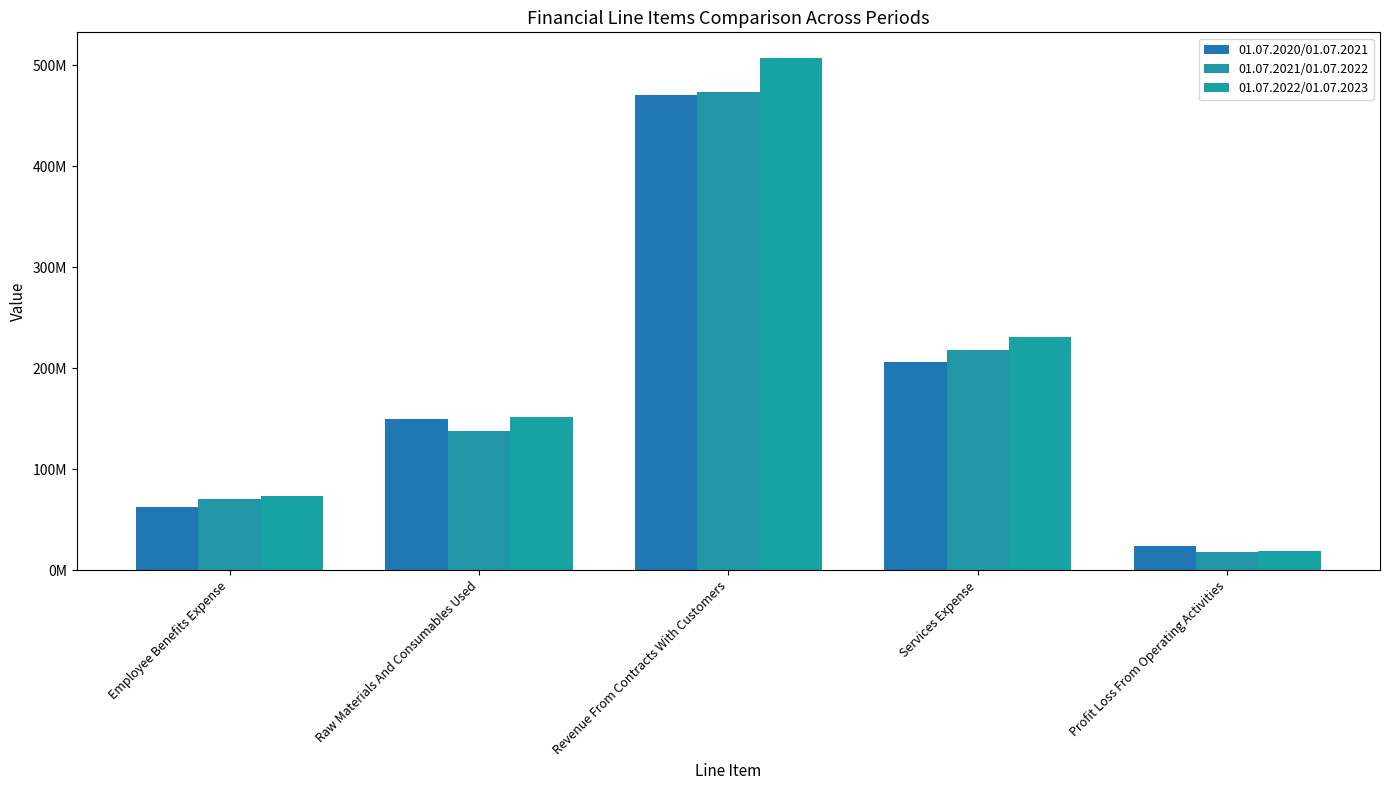

True or false: 01.07.2021/01.07.2022 has a value of 104153558 at Services Expense.

False